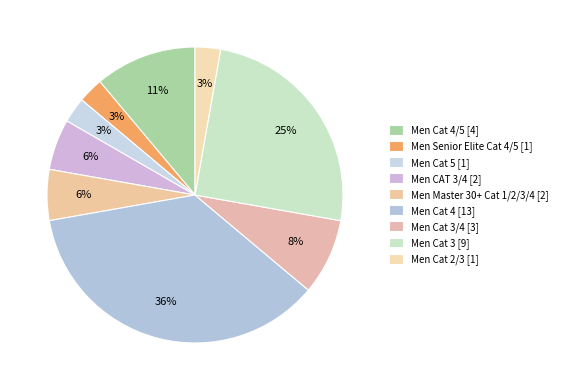

How many segments does this pie chart have?

9